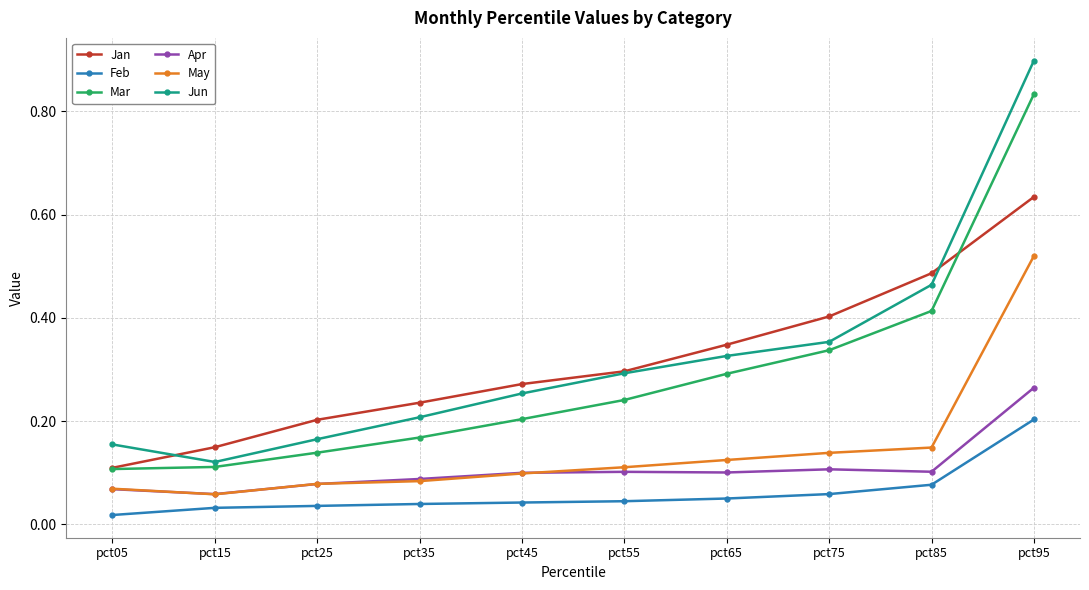

At which label does May reach its peak?

pct95